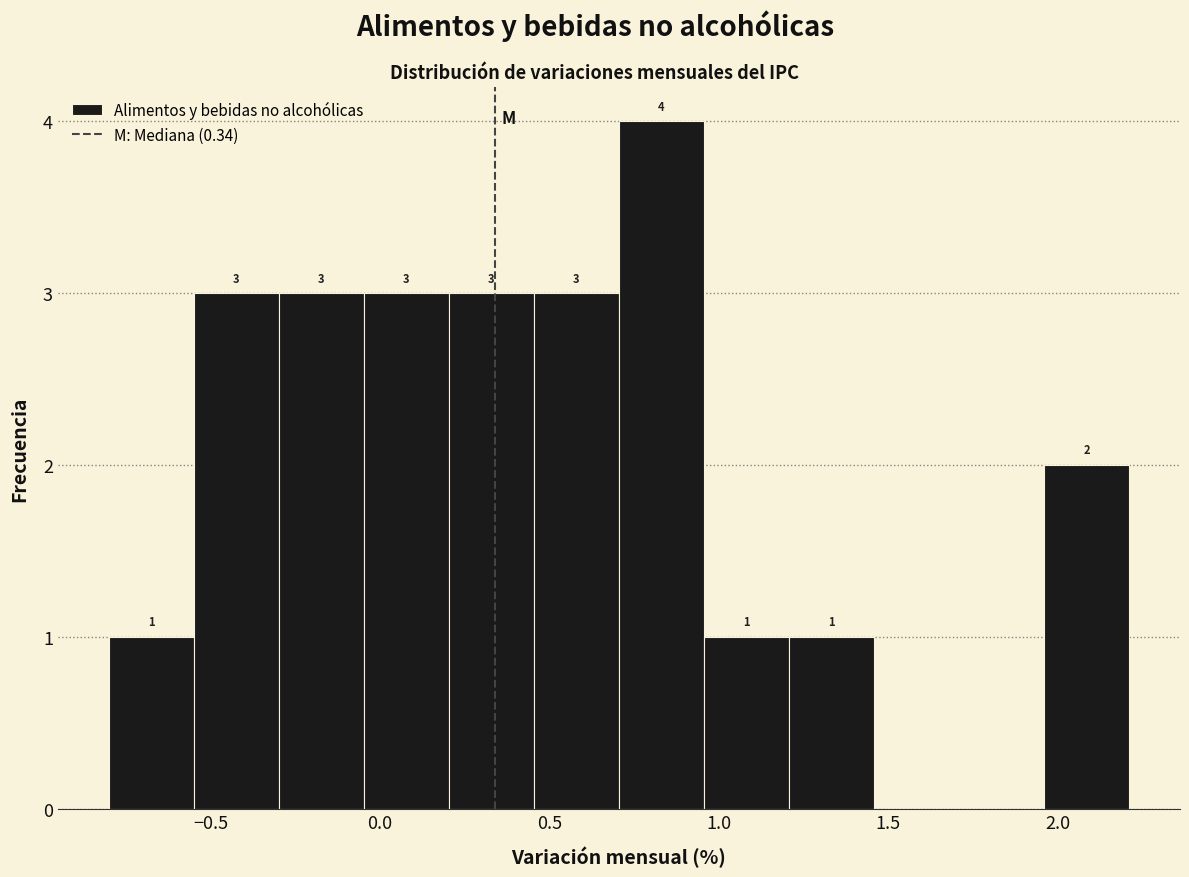

Over which range of the x-axis is the bar tallest?

0.70 to 0.95